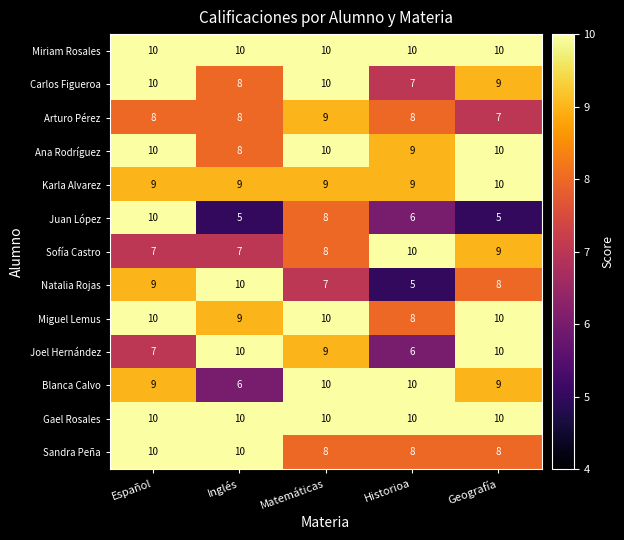

True or false: Juan López has a value of 5 at Español.

False